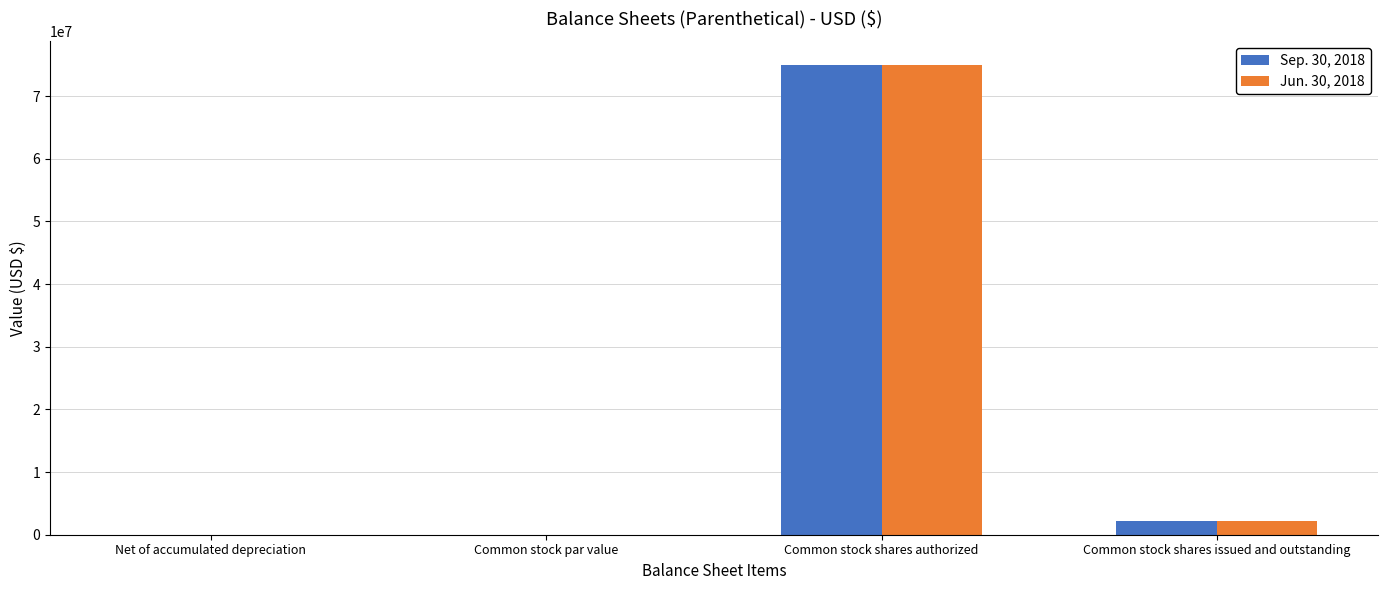

What value does the Jun. 30, 2018 series have at Common stock shares issued and outstanding?

2120000.0